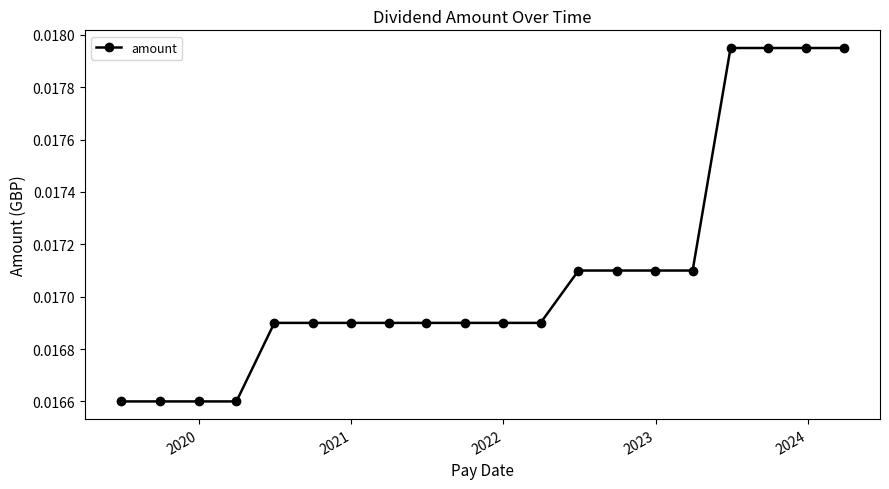

Count the values in the range 0 to 1.

20